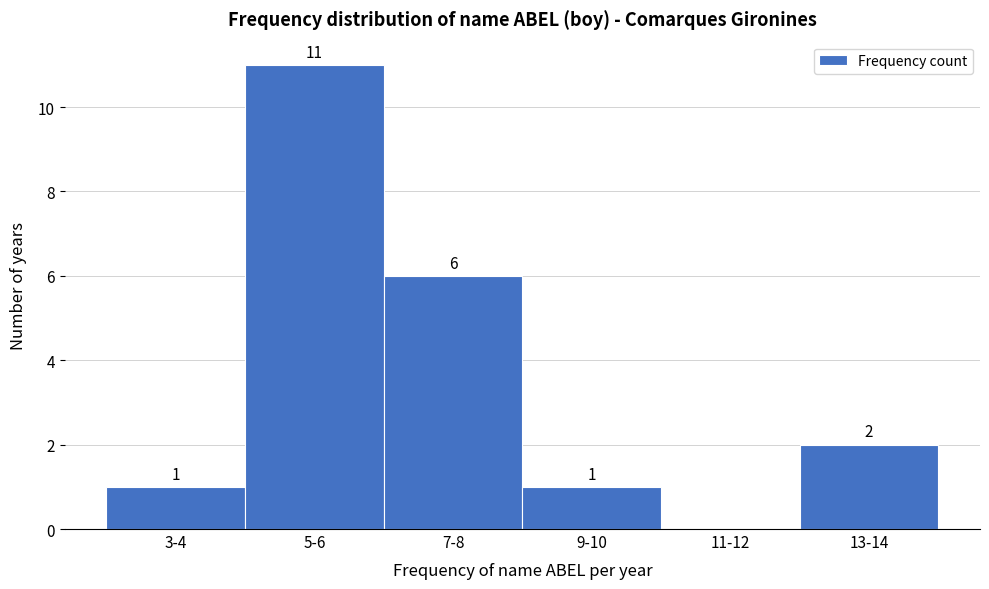

Reading right to left, transcribe all the data shown in this chart.

13-14=2	11-12=0	9-10=1	7-8=6	5-6=11	3-4=1